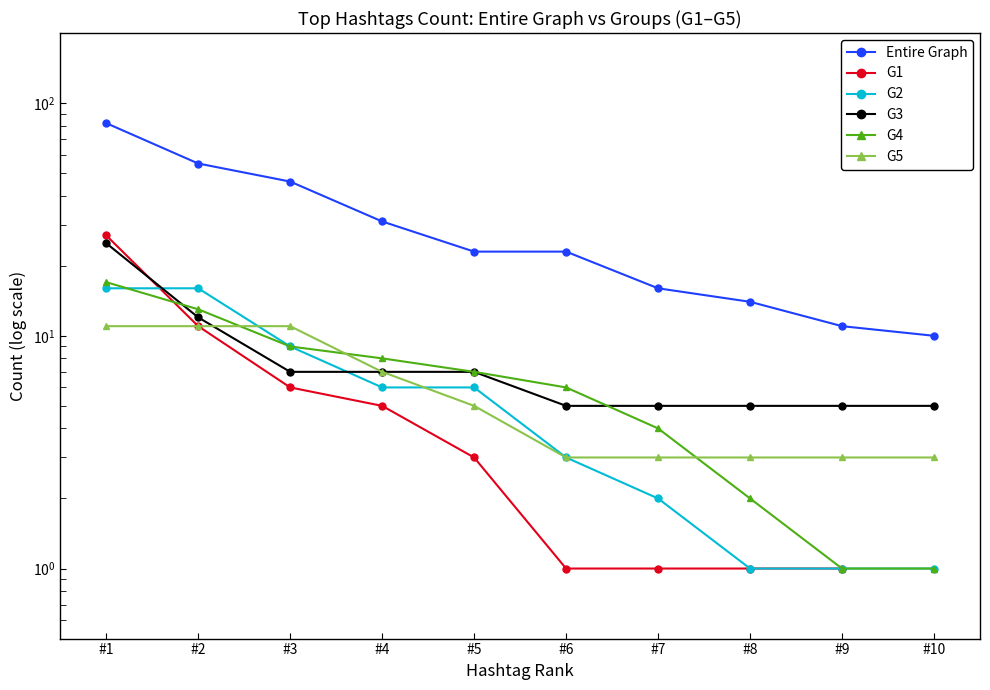

What is the spread (max minus min) of values at #1?

71.0